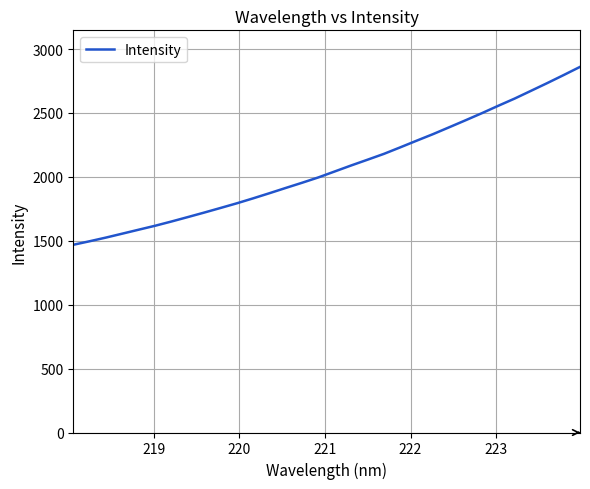

What is the maximum value shown in the chart?

2860.4